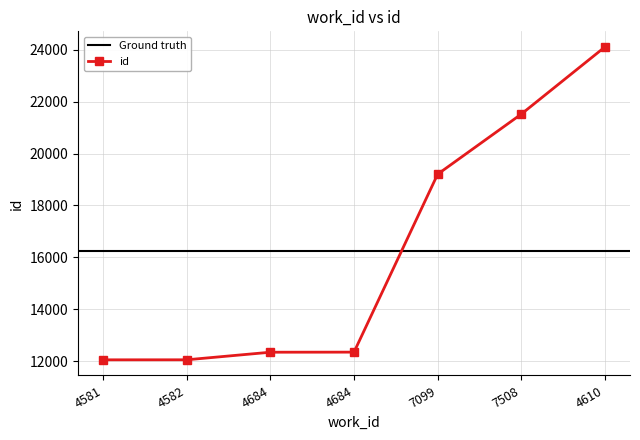

What is the approximate value at 4581?

12052